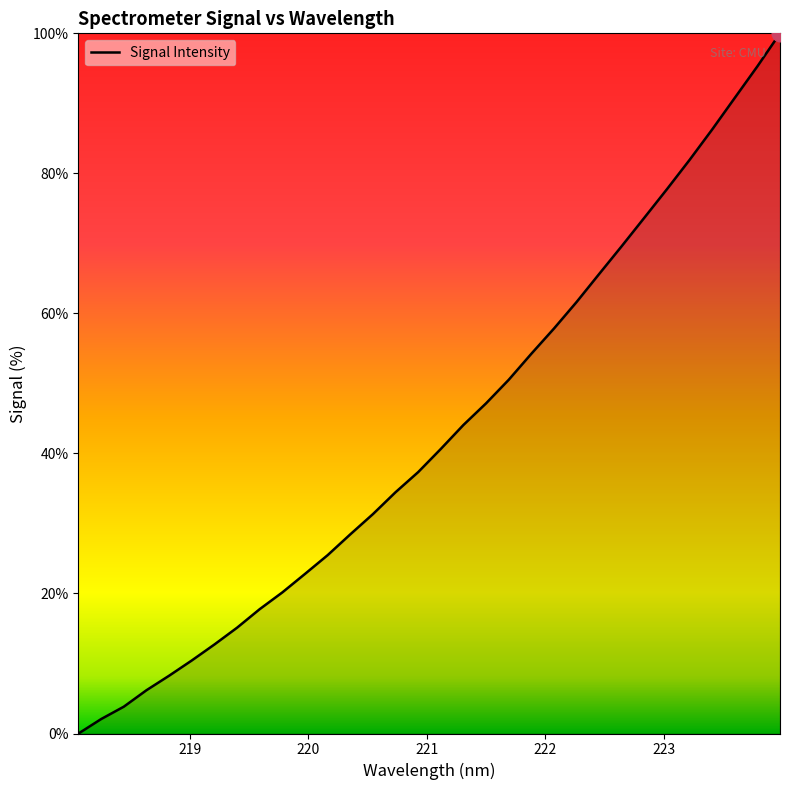

Reading right to left, transcribe all the data shown in this chart.

100.0	95.3	90.8	86.3	81.9	77.7	73.7	69.6	65.6	61.6	57.8	54.2	50.5	47.2	44.1	40.6	37.3	34.5	31.3	28.4	25.5	22.8	20.2	17.8	15.1	12.7	10.4	8.3	6.2	3.8	2.1	0.0